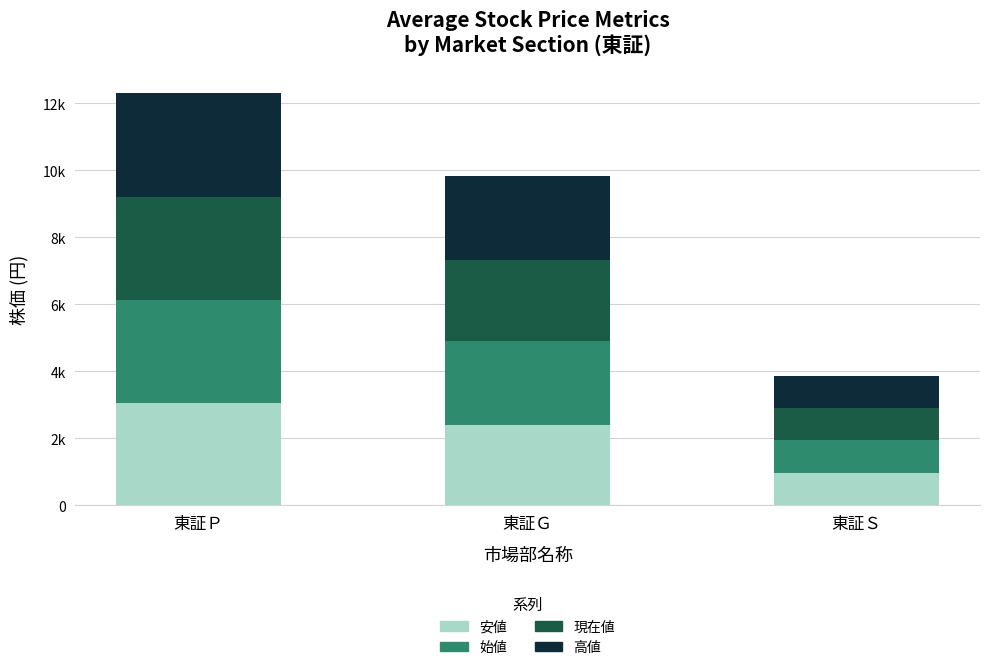

At which label does 安値 first exceed 2402?

東証Ｐ